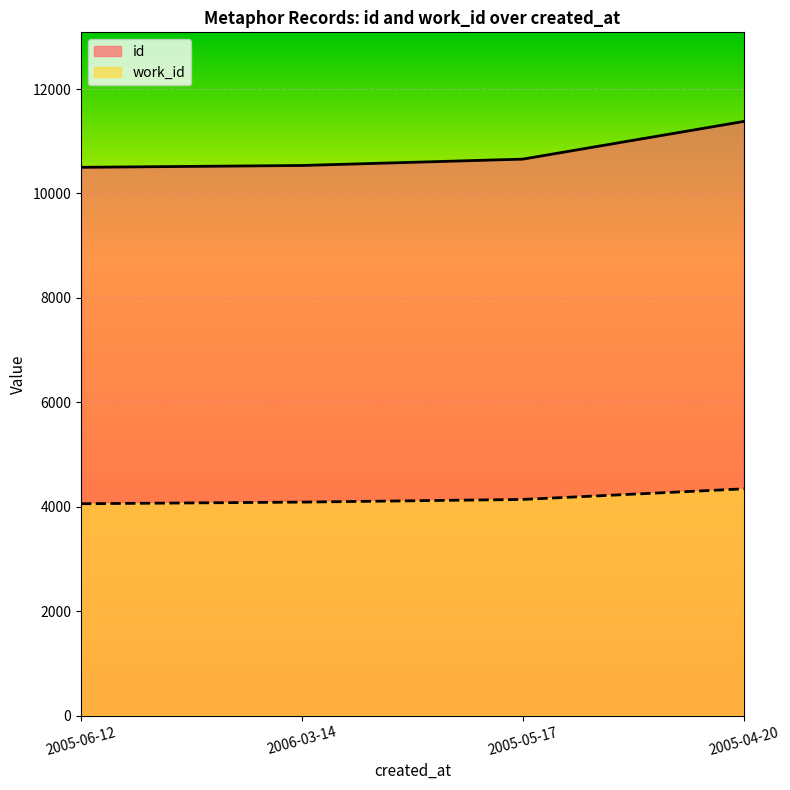

What is the label of the 3rd point from the left?

2005-05-17